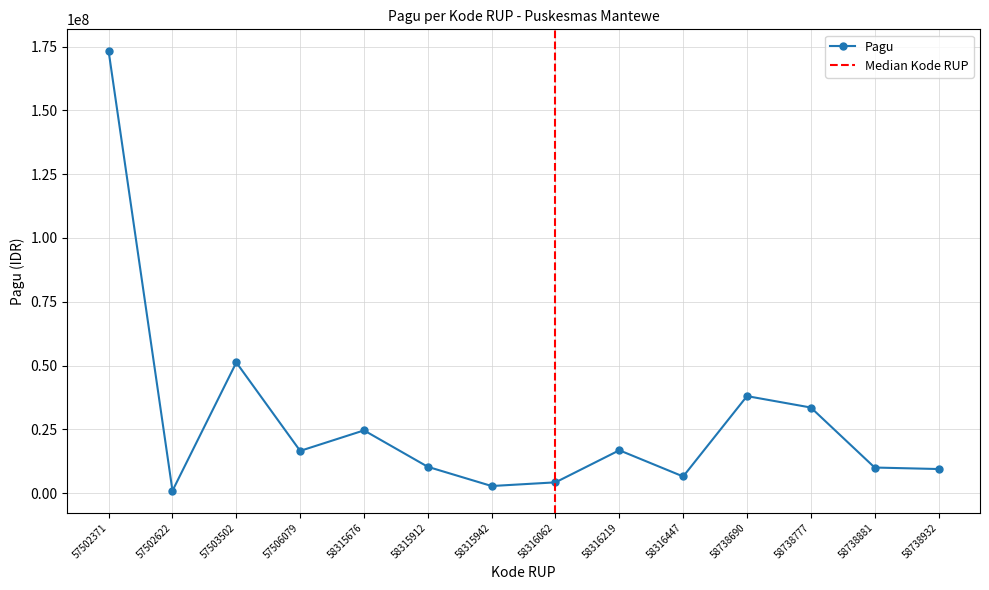

What is the value of the 1st point from the left?

173189600